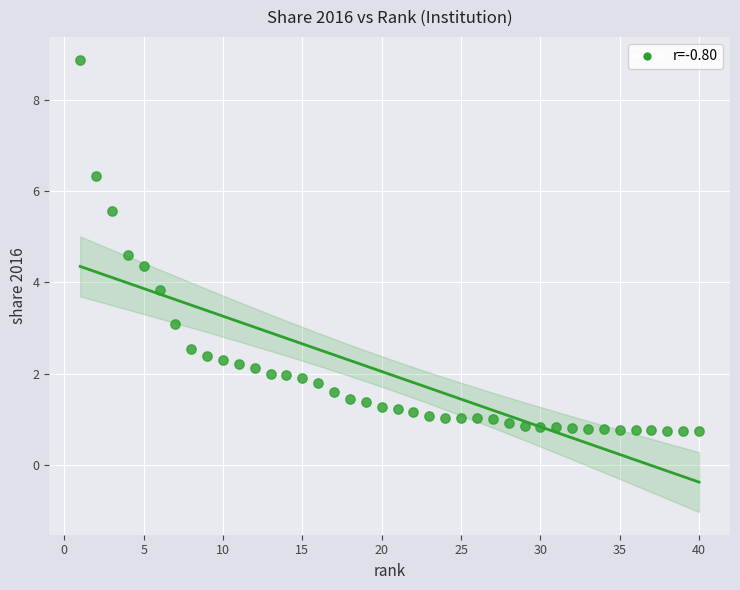

What Y value in the scatter plot is closest to 4?

3.8